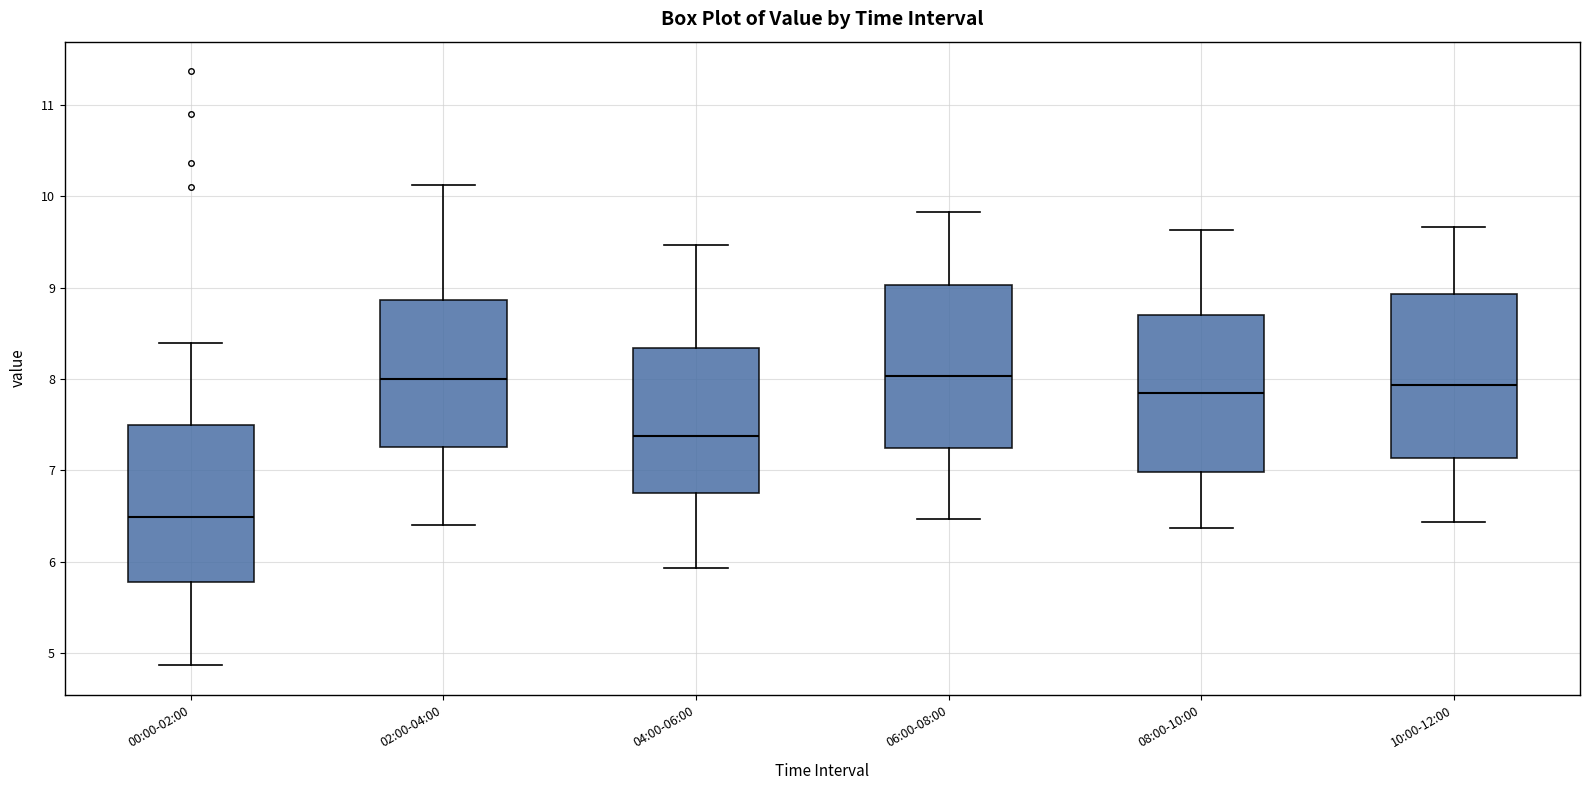

Reading left to right, transcribe this box plot: for each box, give where its median line is, the range the box spans, and where its two whiskers end, as read against the y-axis. The values are not printed on the chart, so give them approximately, as read against the axis.

00:00-02:00: median 6.5, box 5.8 to 7.5, whiskers 4.9 to 8.4
02:00-04:00: median 8.0, box 7.3 to 8.9, whiskers 6.4 to 10.1
04:00-06:00: median 7.4, box 6.8 to 8.3, whiskers 5.9 to 9.5
06:00-08:00: median 8.0, box 7.2 to 9.0, whiskers 6.5 to 9.8
08:00-10:00: median 7.9, box 7.0 to 8.7, whiskers 6.4 to 9.6
10:00-12:00: median 7.9, box 7.1 to 8.9, whiskers 6.4 to 9.7